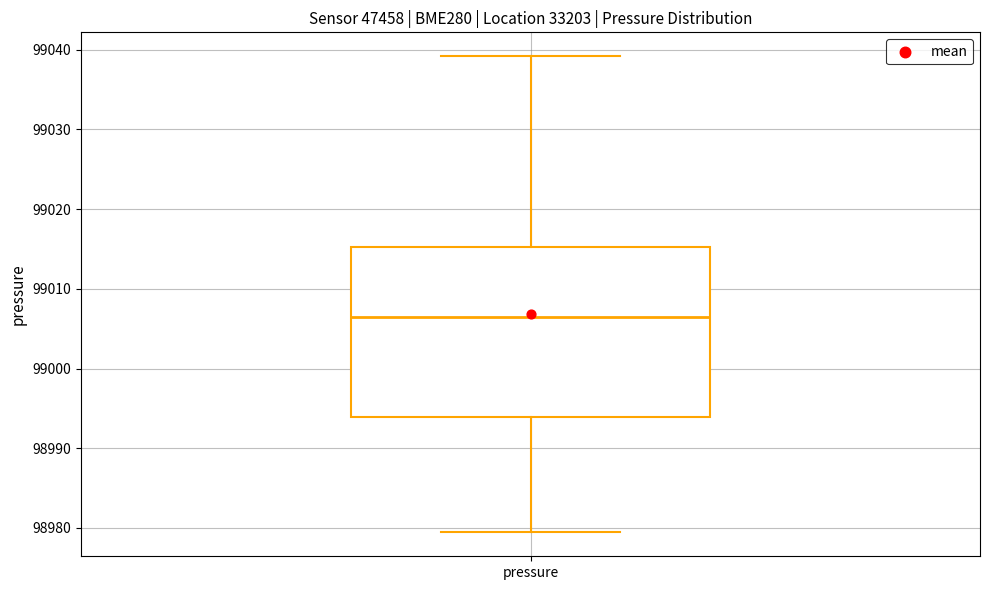

Read this box plot against the y-axis: the position of the median line, the range covered by the box, and the ends of both whiskers. The values are not printed on the chart, so give them approximately, as read against the axis.

median 99006, box 98994 to 99015, whiskers 98979 to 99039